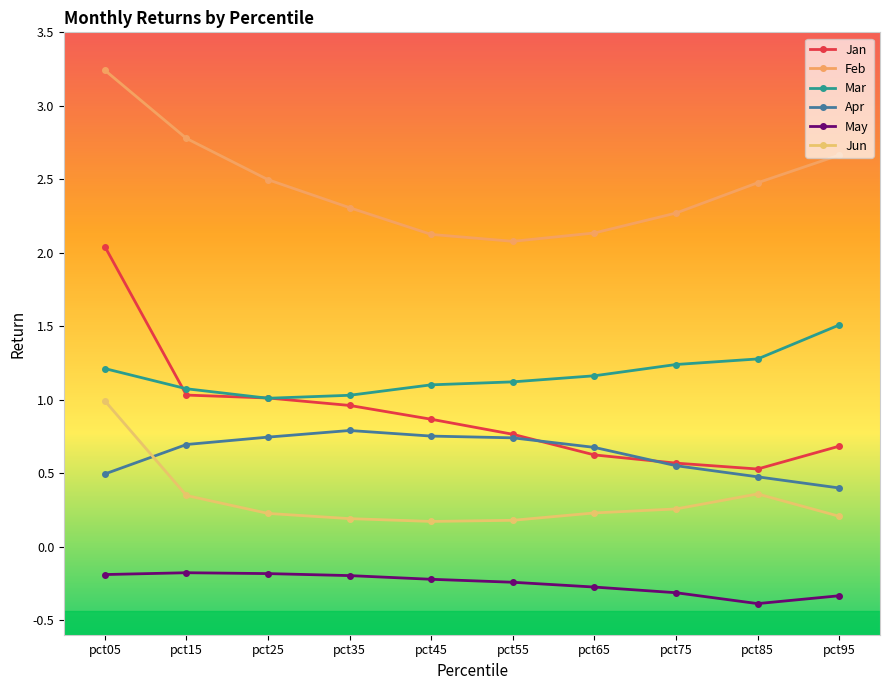

How many lines are shown in the chart?

6